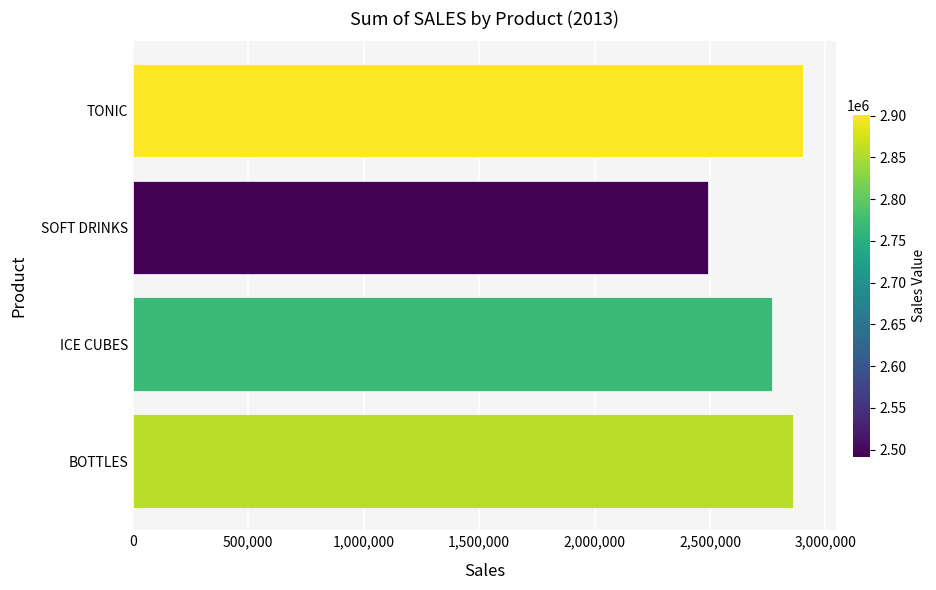

What is the approximate value at ICE CUBES, to the nearest 50?

2768200